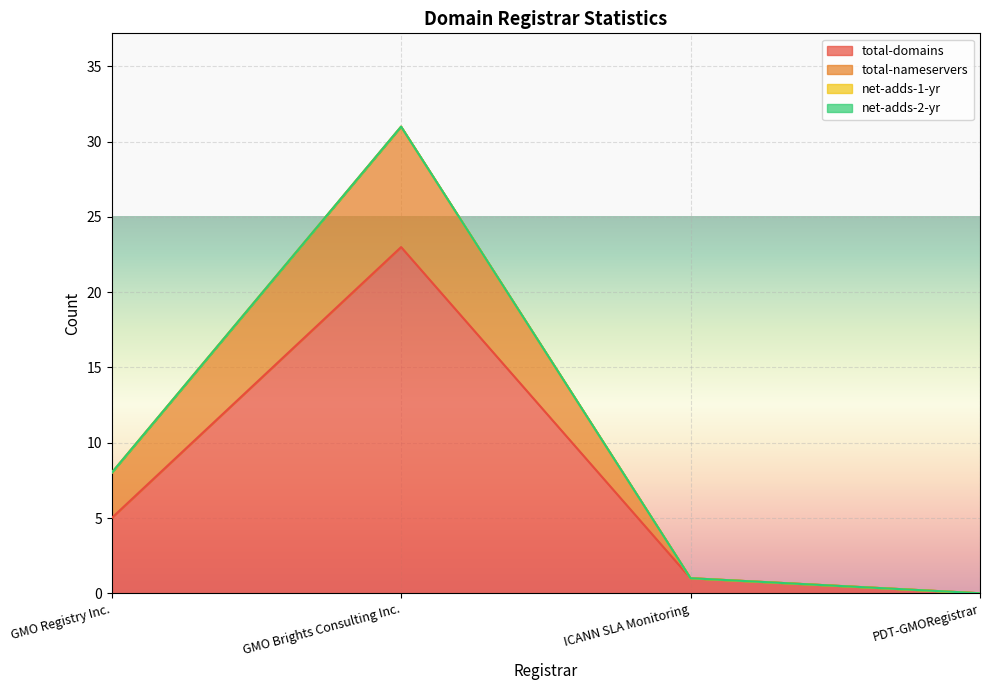

How many positive values does the total-nameservers series have?

3